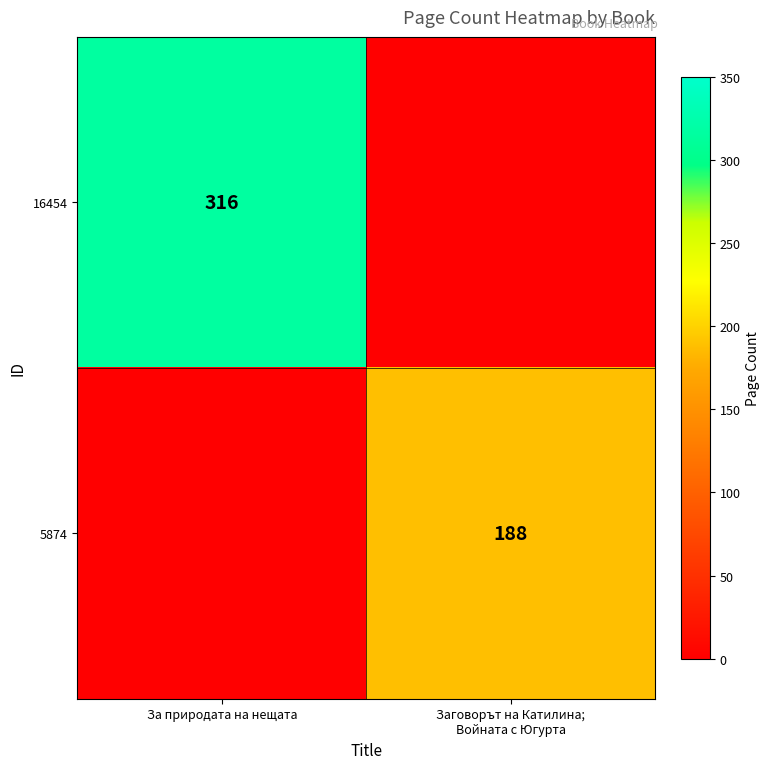

What is the maximum value shown in the chart?

316.0